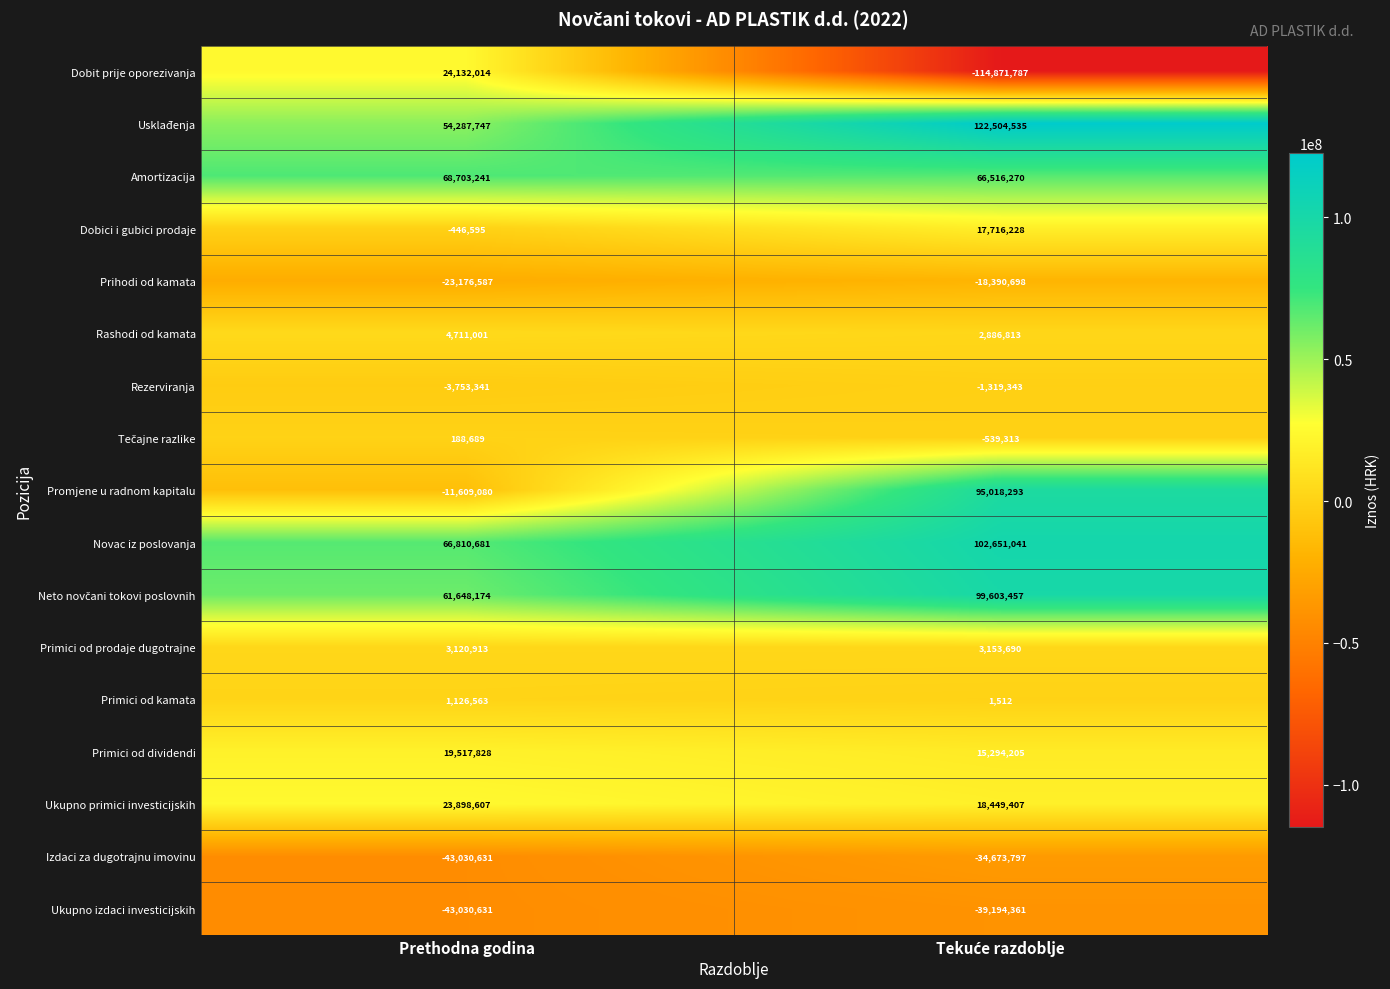

What is the total value across all series at Prethodna godina?

203098593